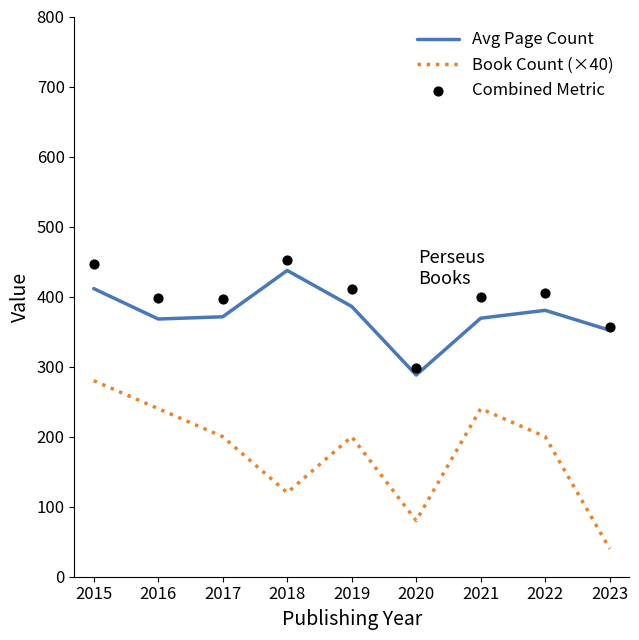

Is the value of Book Count (×40) at 2017 greater than the value of Avg Page Count at 2023?

No